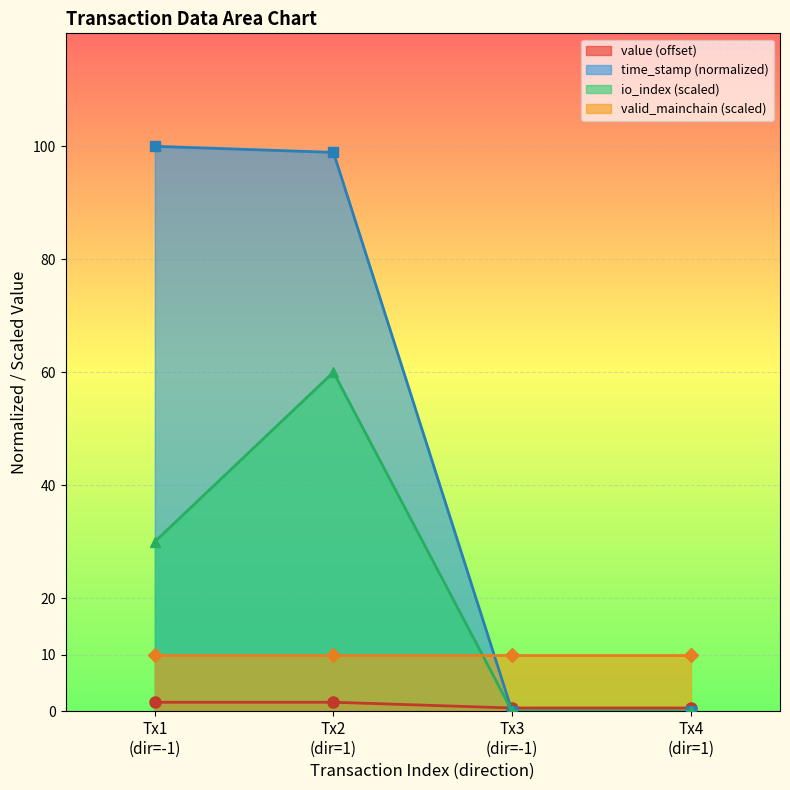

What is the maximum value for io_index (scaled)?

60.0